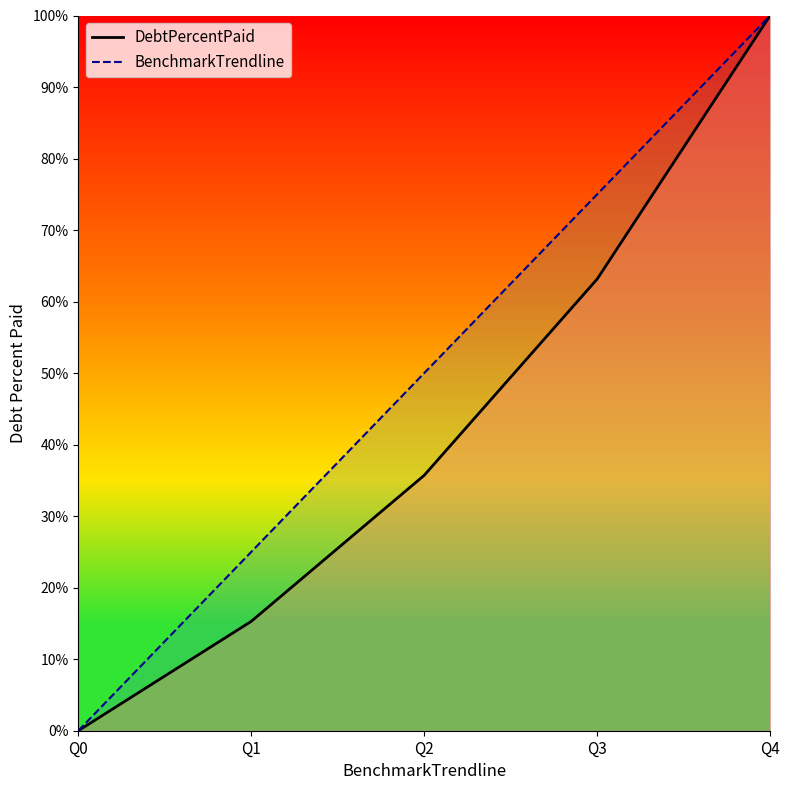

What is the value of the DebtPercentPaid point at the 3rd from the left?

35.7